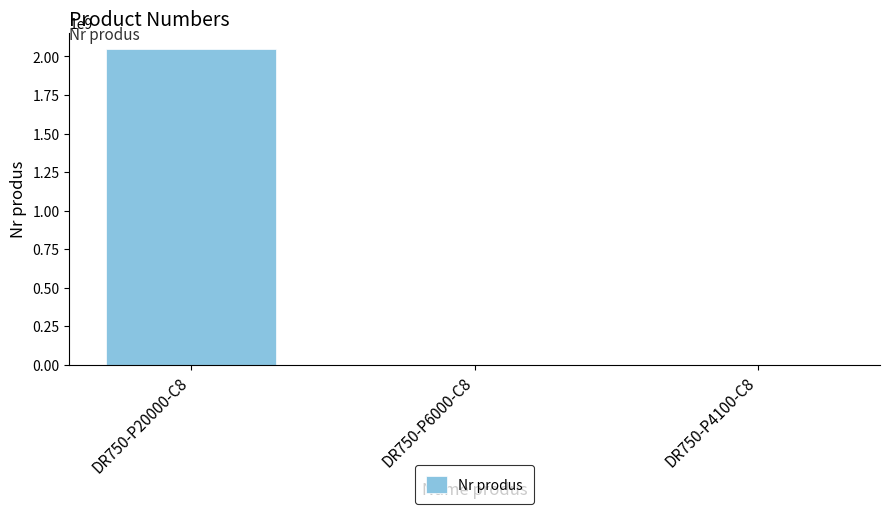

How many distinct data groups are displayed?

1